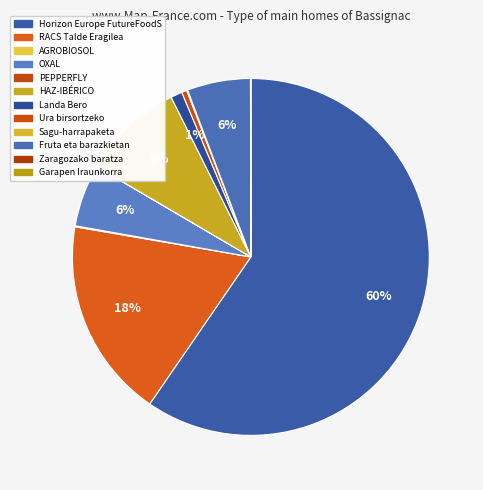

Rank the categories by value from lowest to highest.

PEPPERFLY, Zaragozako baratza, Garapen Iraunkorra, Sagu-harrapaketa, AGROBIOSOL, Ura birsortzeko, Landa Bero, OXAL, Fruta eta barazkietan, HAZ-IBÉRICO, RACS Talde Eragilea, Horizon Europe FutureFoodS